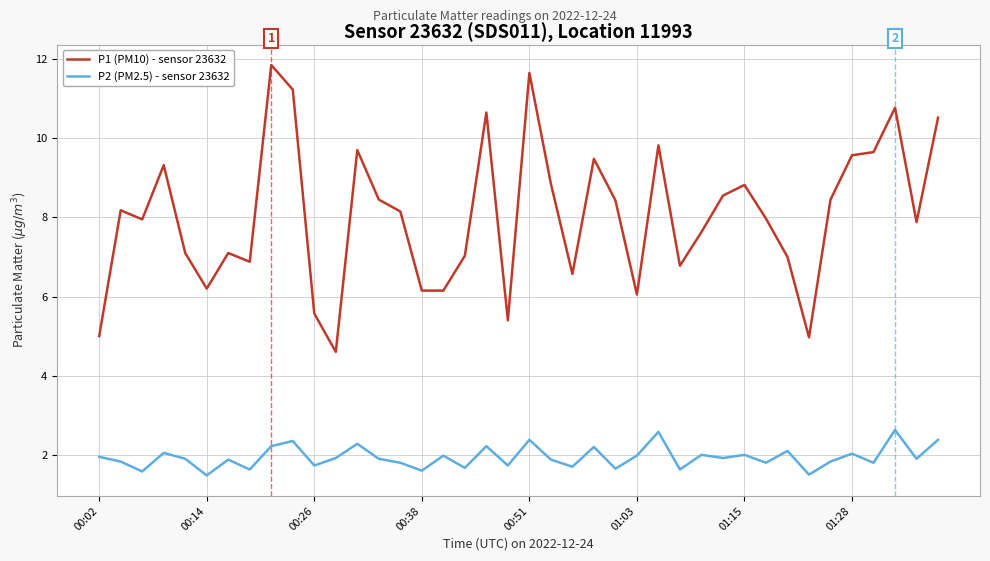

What is the minimum value shown in the chart?

1.5